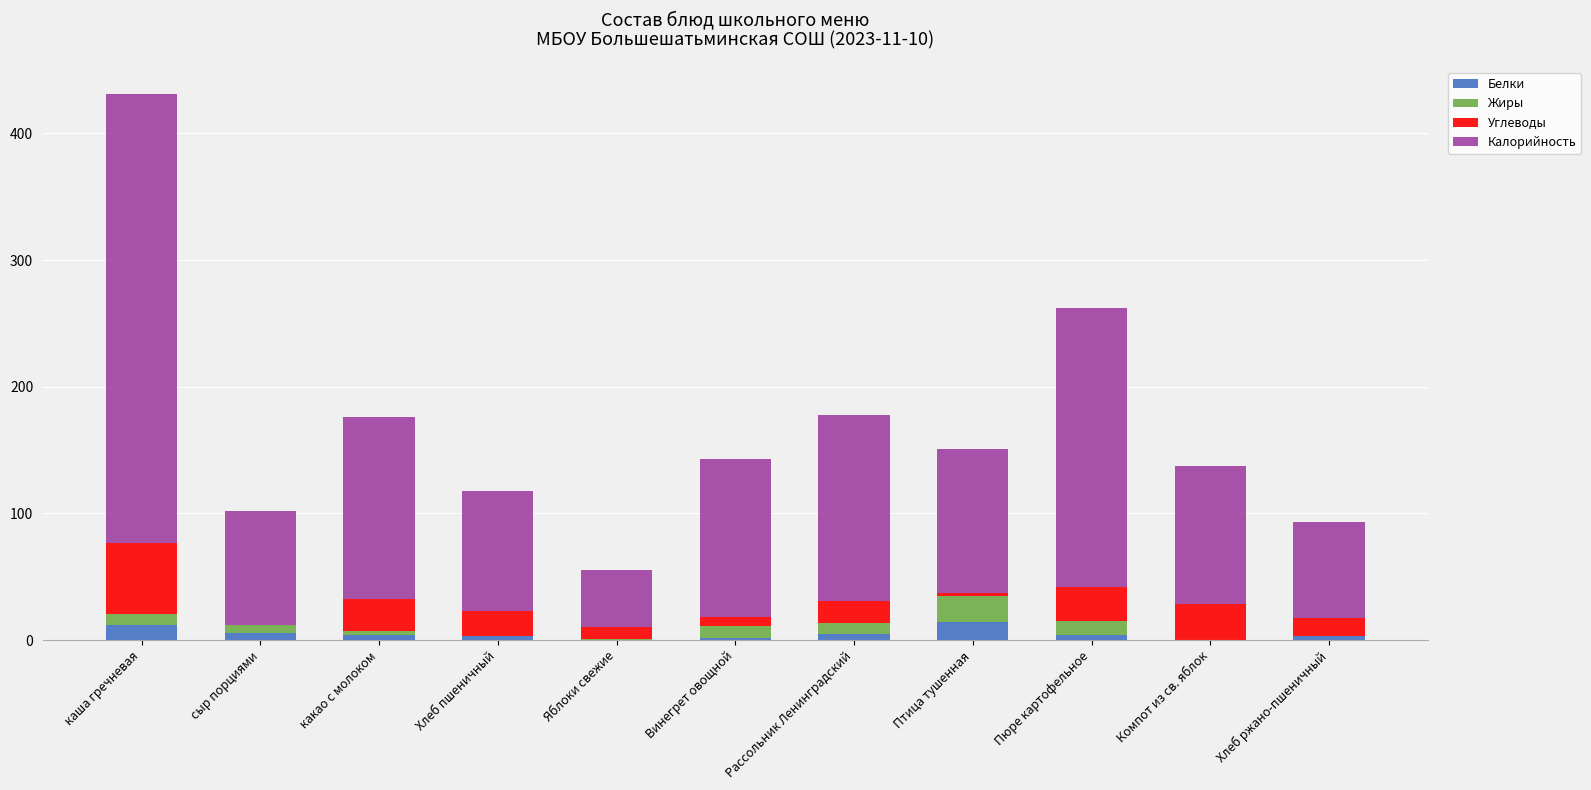

Is it true that Белки equals 1.3 at Винегрет овощной?

True